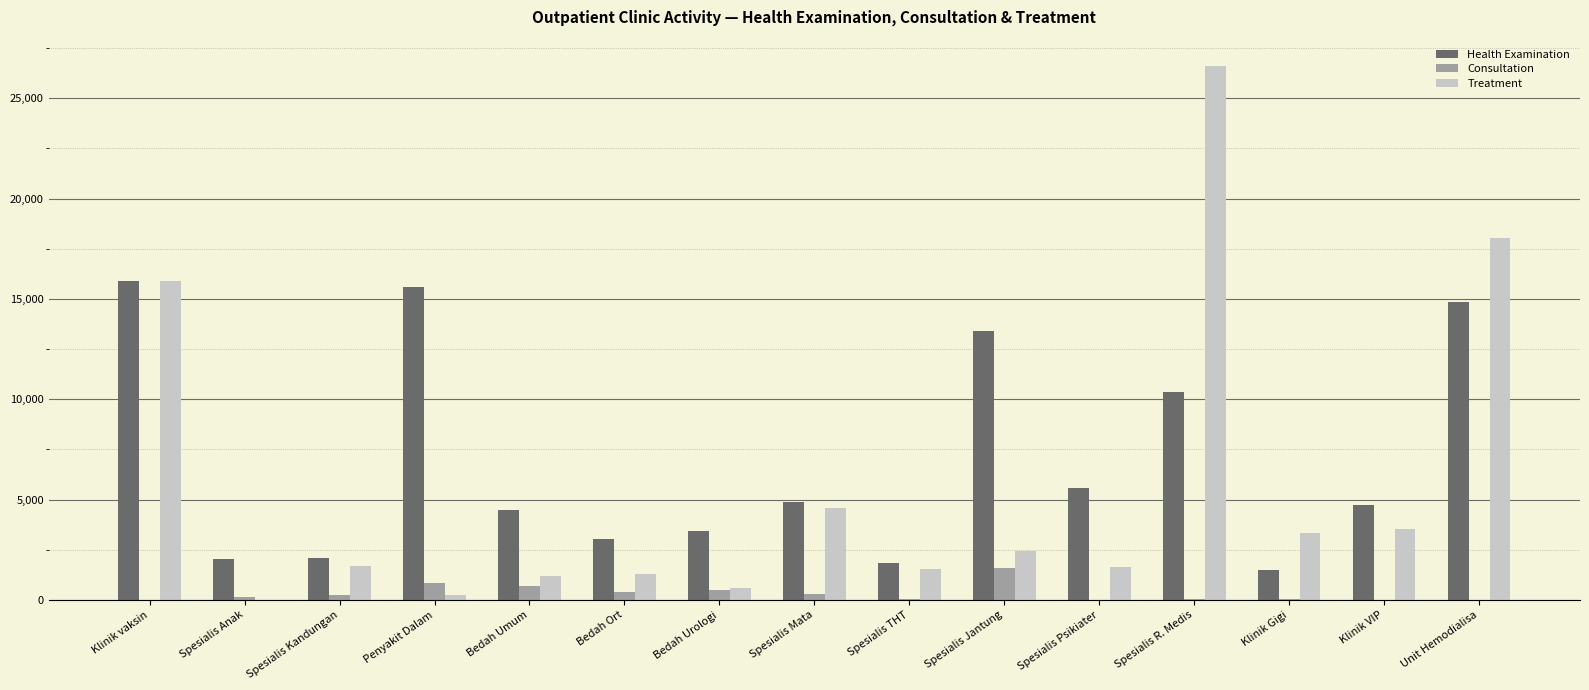

At which category is the sum across all series the highest?

Spesialis R. Medis